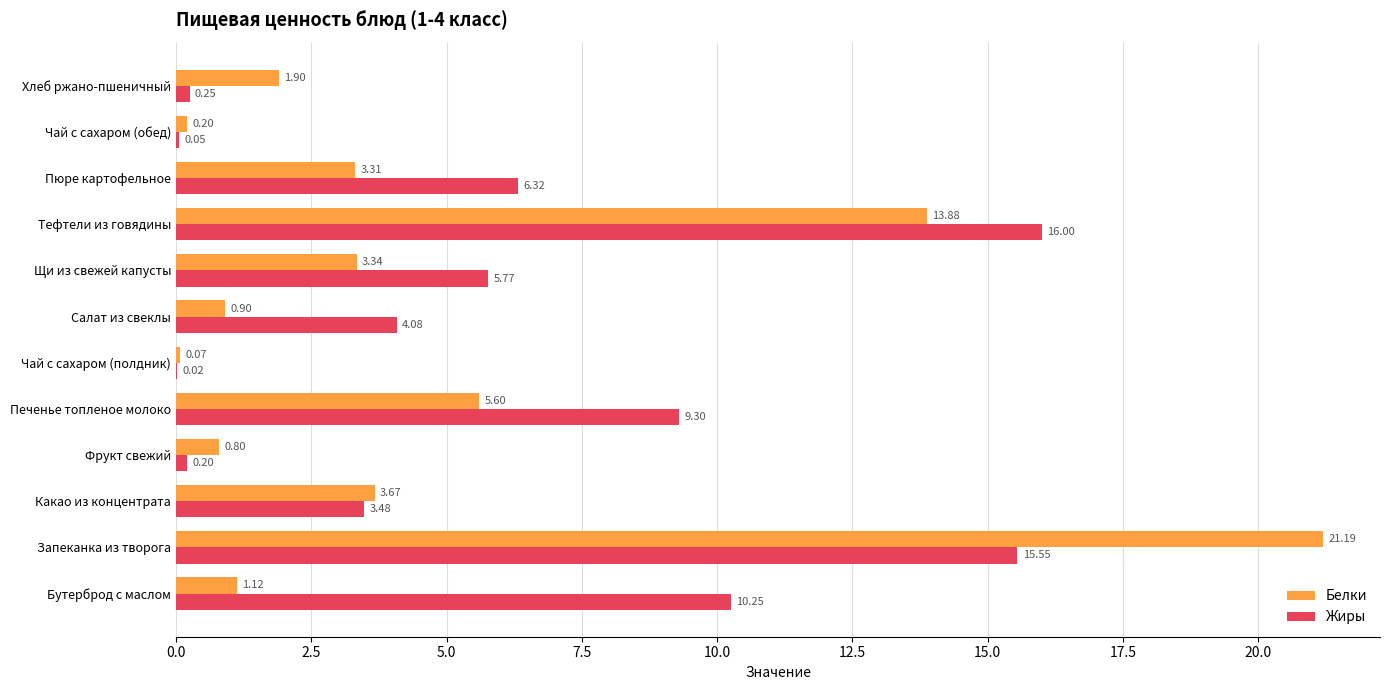

Which label corresponds to the largest value in the chart?

Запеканка из творога